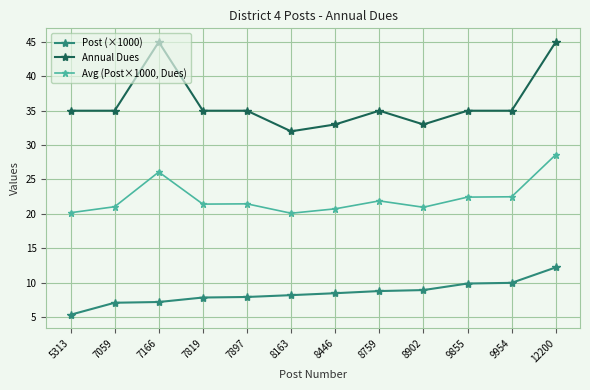

Is it true that Annual Dues equals 20.8 at 8902?

False